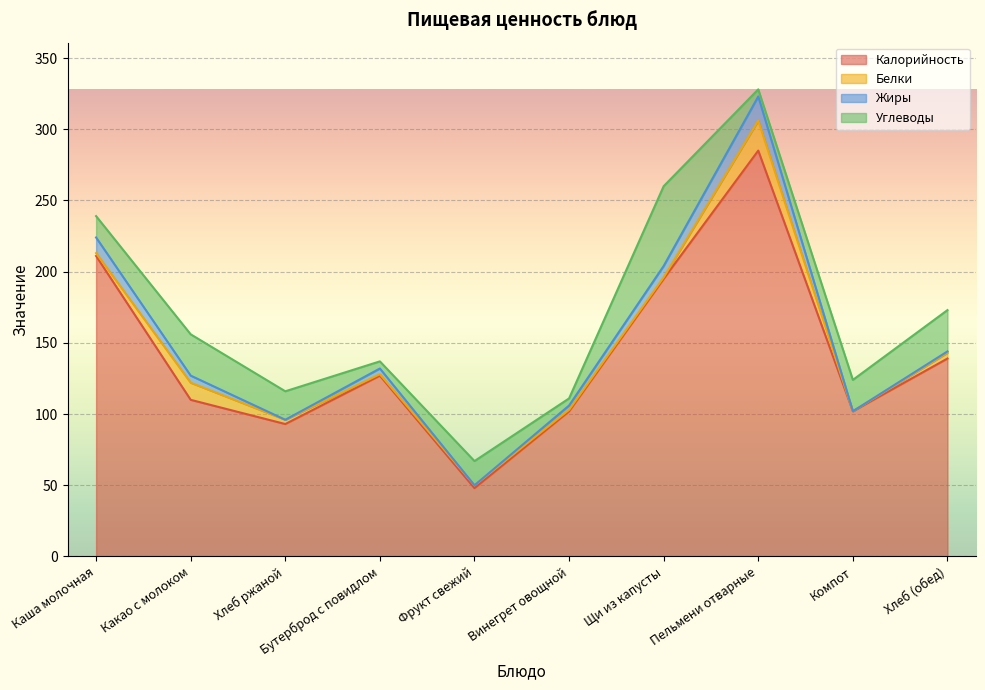

What is the difference between the second highest and minimum values in the Белки series?

12